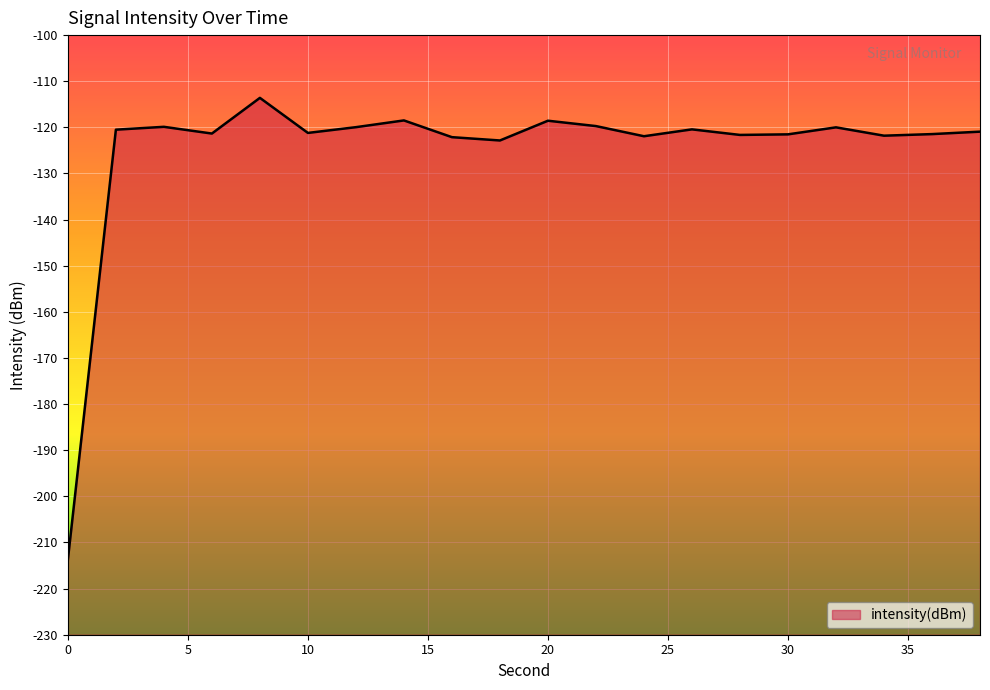

Reading left to right, list all the values displayed in this chart.

-213.7	-120.5	-119.9	-121.3	-113.6	-121.2	-120.0	-118.5	-122.1	-122.8	-118.6	-119.7	-121.9	-120.4	-121.6	-121.5	-120.0	-121.8	-121.5	-120.9